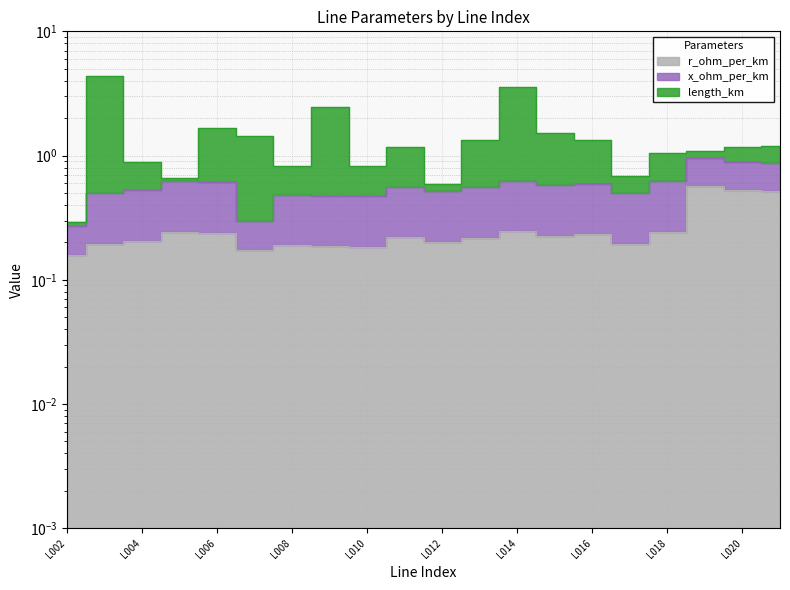

At which category is the sum across all series the highest?

L003